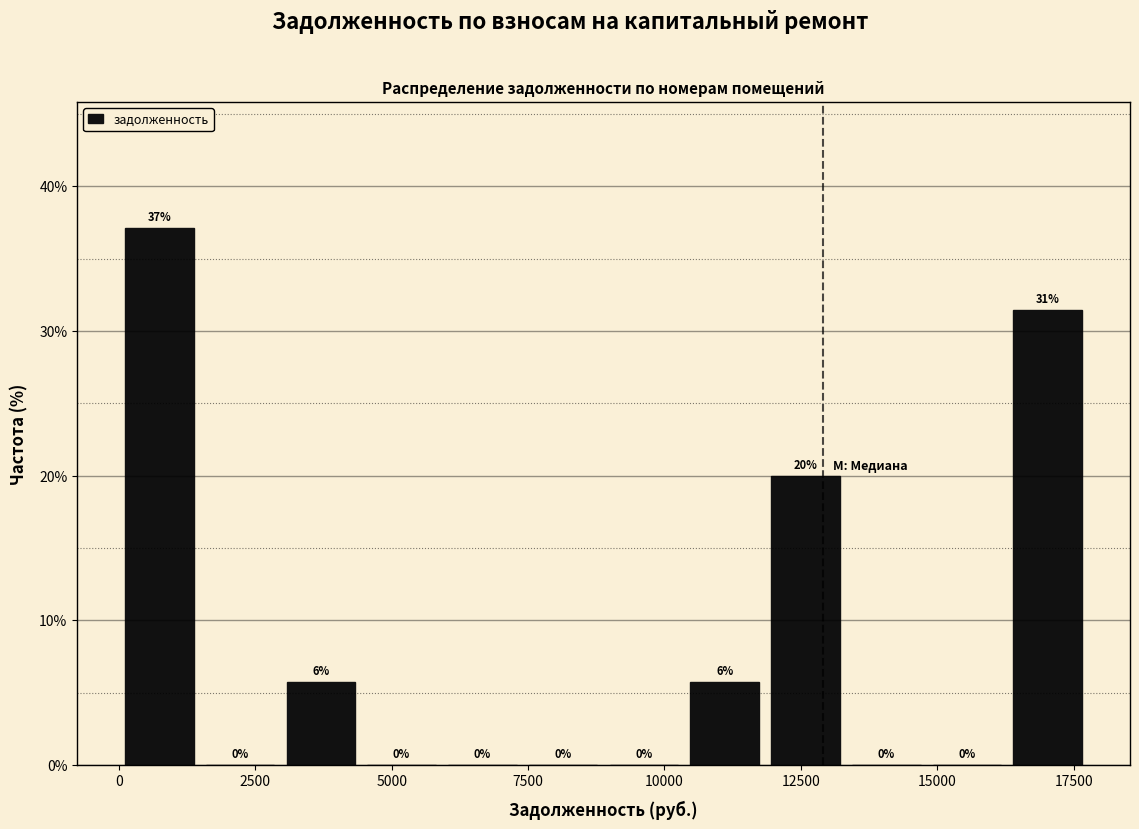

Around what value on the x-axis is the tallest bar? Give the approximate position of its centre, as read against the axis.

500